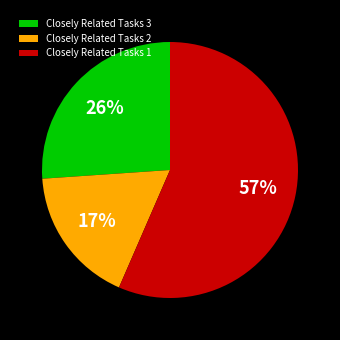

What is the ratio of the value at Closely Related Tasks 2 to the value at Closely Related Tasks 1?

0.3